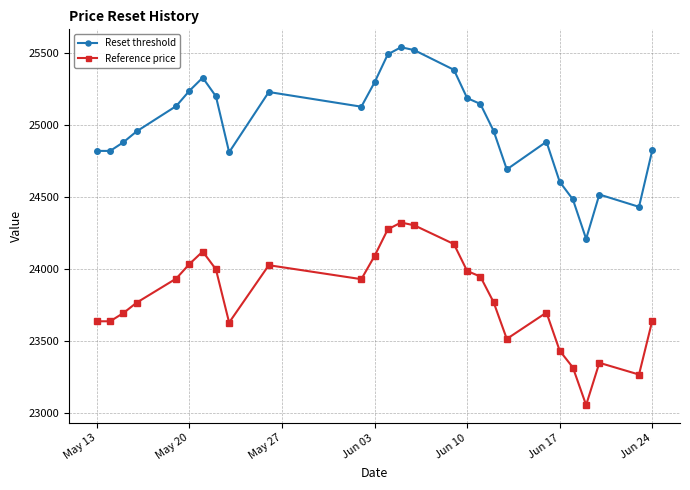

Which series has the widest spread of values?

Reset threshold